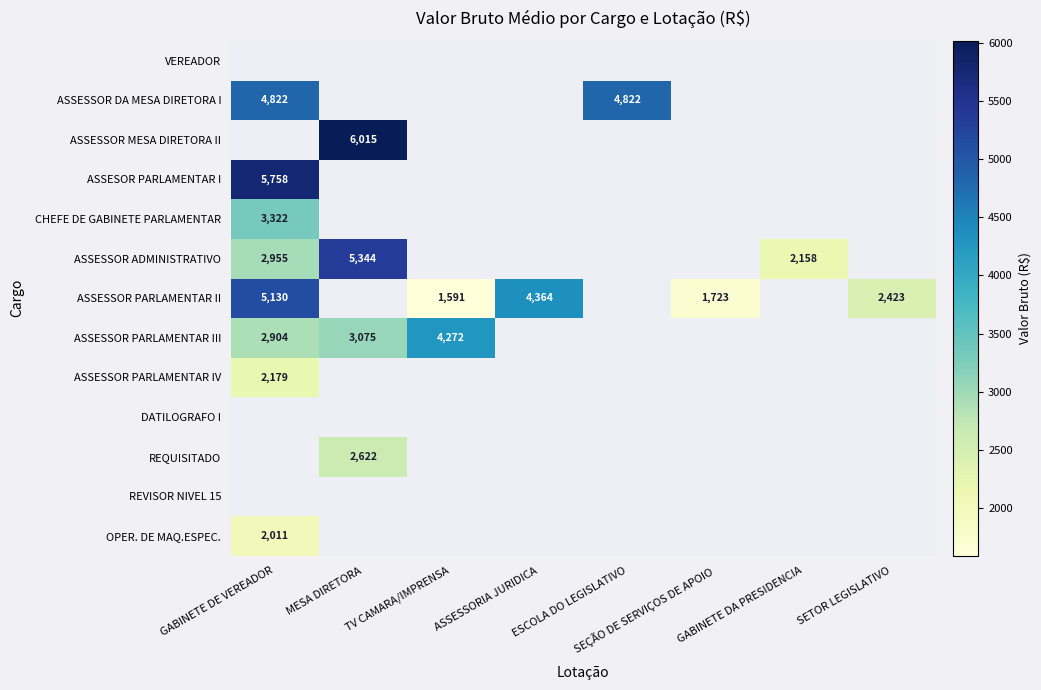

What is the greatest value displayed?

6015.3